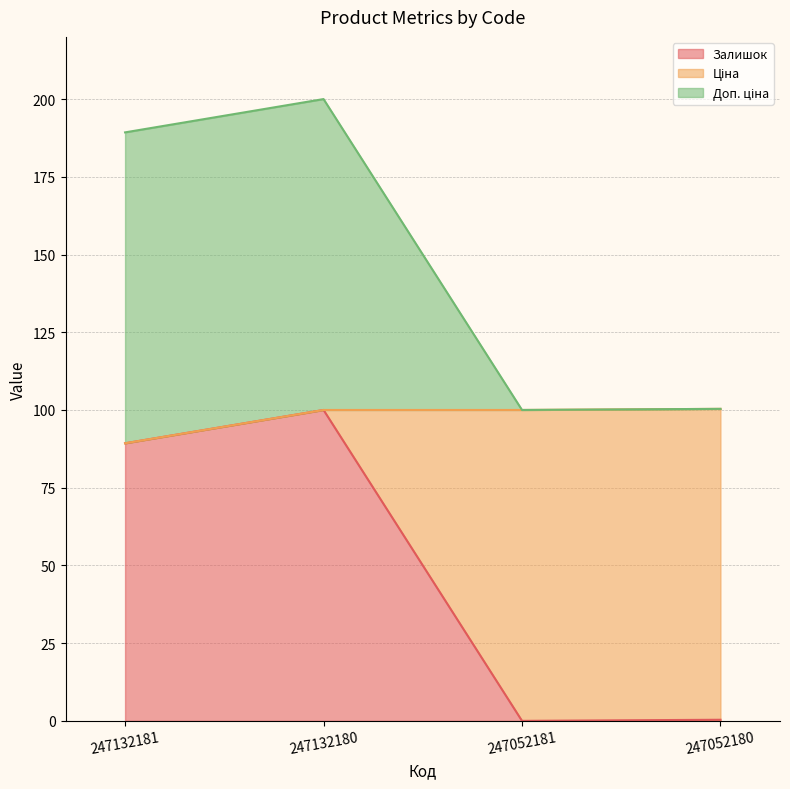

What is the sum of the Залишок values at 247132181 and 247052181?

89.3